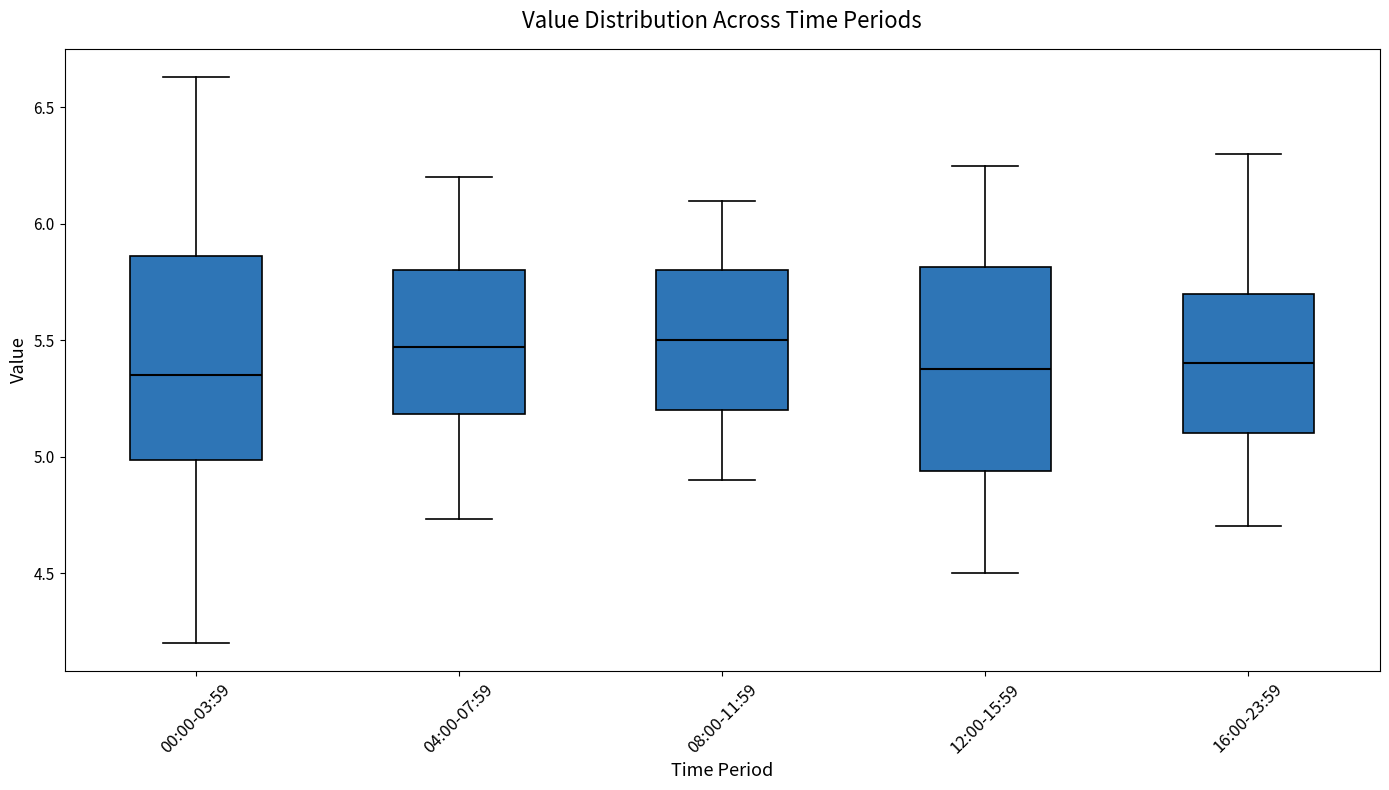

Where does the median line of the box for 12:00-15:59 sit on the y-axis? The values are not printed on the chart, so give them approximately, as read against the axis.

5.40